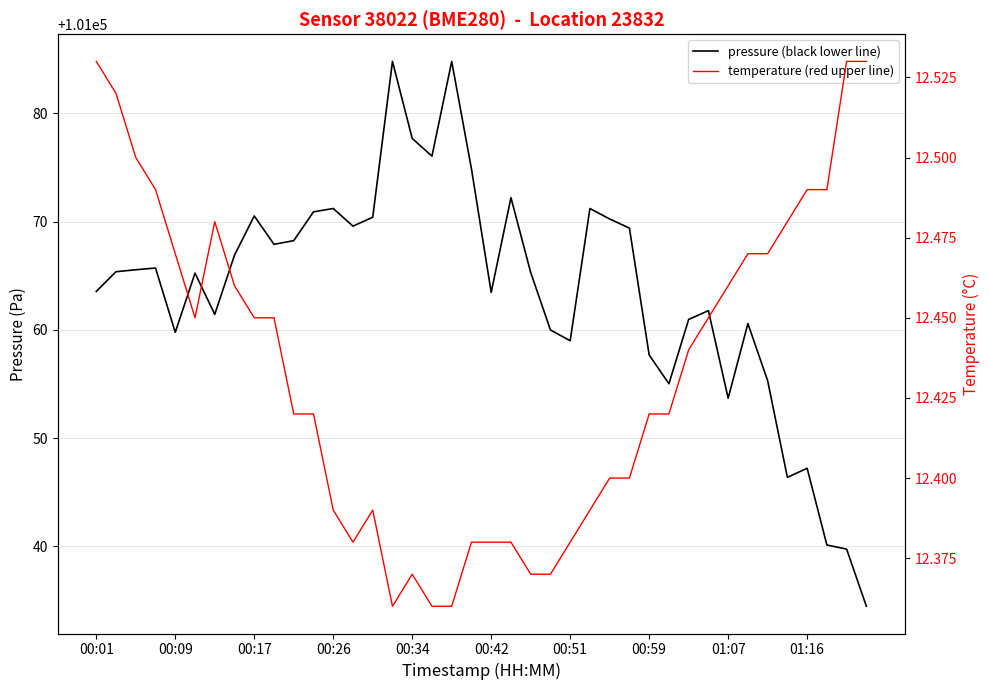

The value of pressure (black lower line) at 35 is 101046.4. True or false?

True